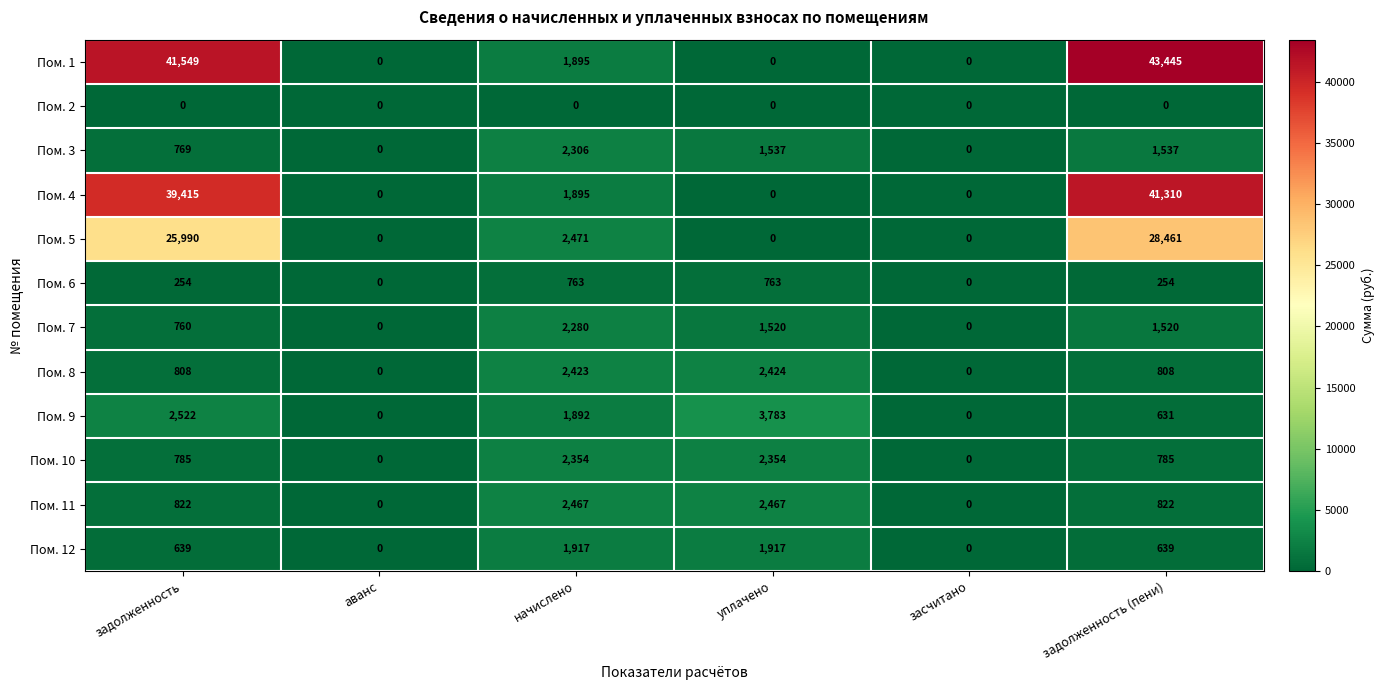

What is the highest value of the Пом. 1 series?

43445